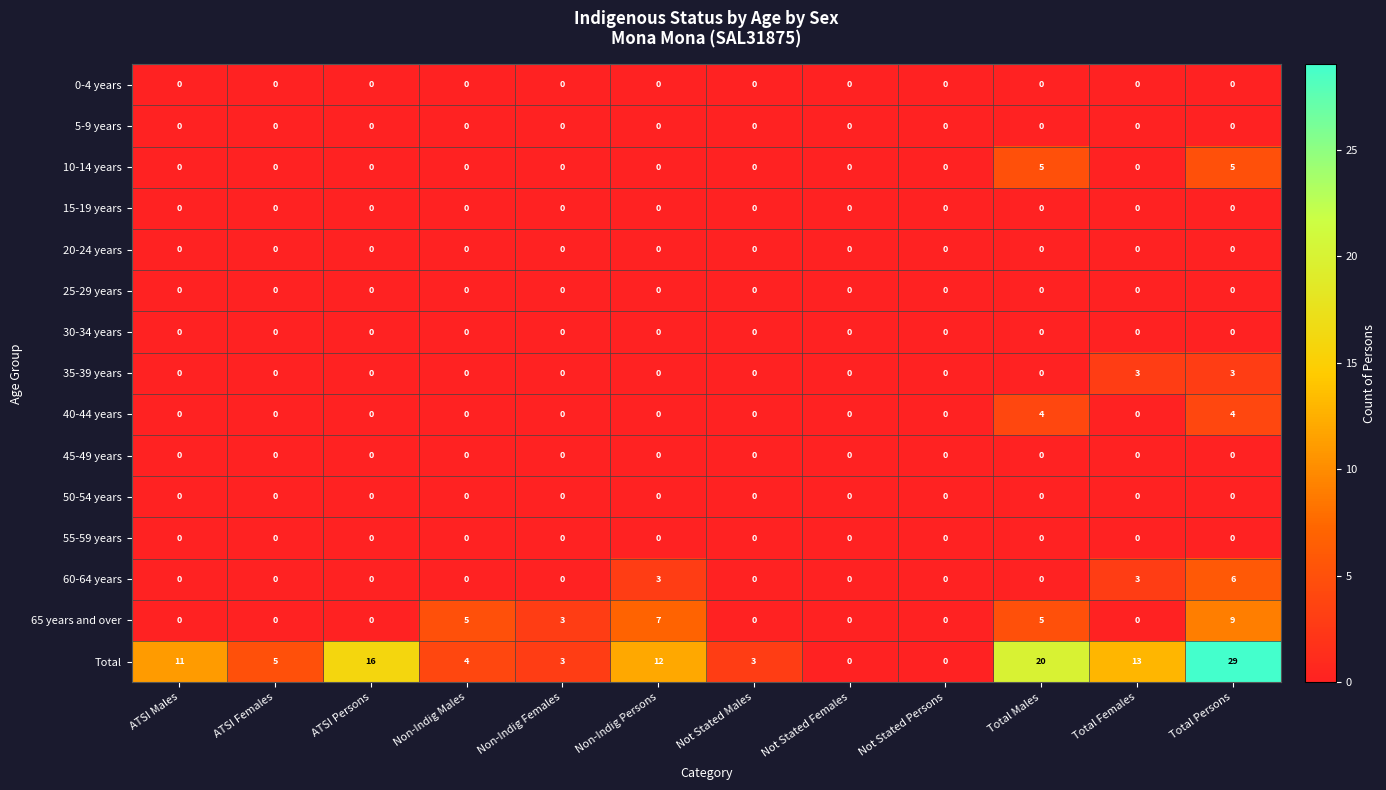

True or false: 5-9 years has a value of 0 at Total Males.

True